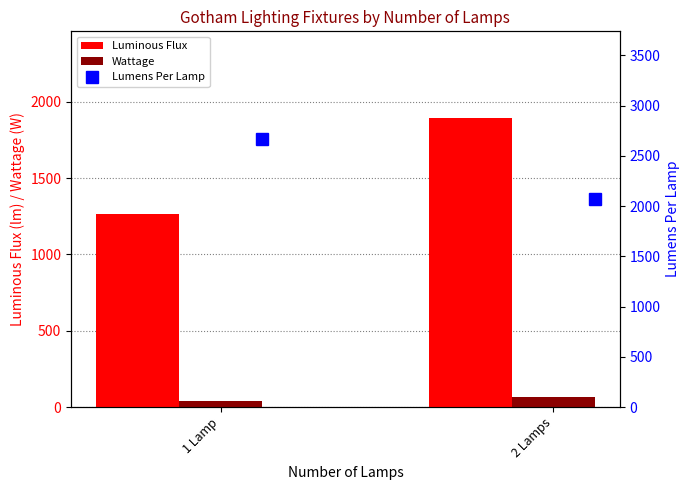

Which series changed the most between 1 Lamp and 2 Lamps?

Luminous Flux